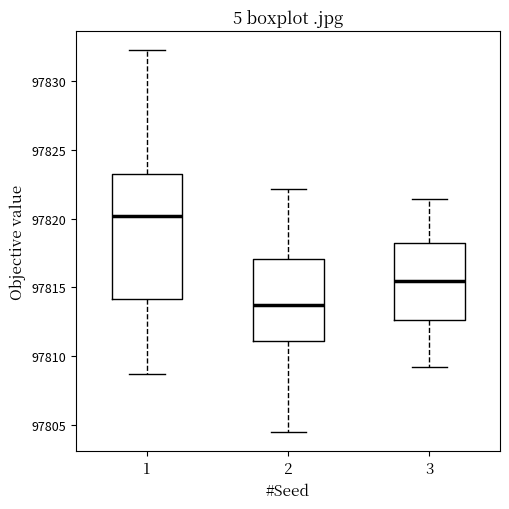

Reading left to right, read every box against the y-axis: the position of its median line, the range the box covers, and the ends of its whiskers. The values are not printed on the chart, so give them approximately, as read against the axis.

1: median 97820.0, box 97814.0 to 97823.0, whiskers 97808.5 to 97832.0
2: median 97813.5, box 97811.0 to 97817.0, whiskers 97804.5 to 97822.0
3: median 97815.5, box 97812.5 to 97818.0, whiskers 97809.0 to 97821.5